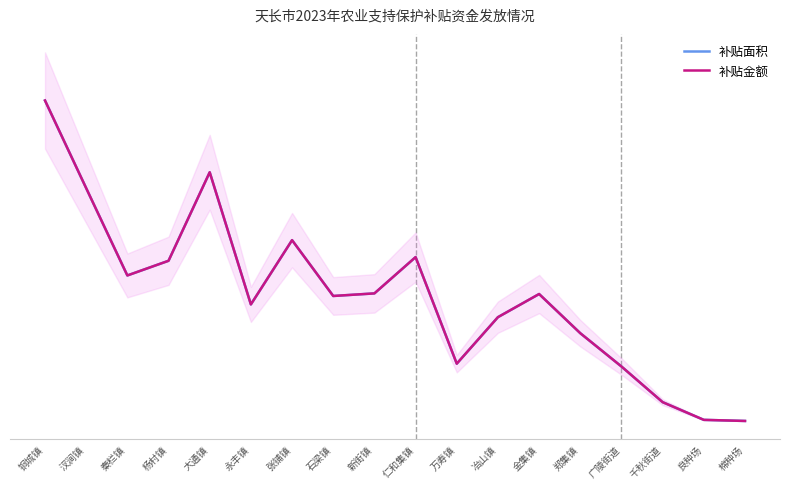

Where do 补贴面积 and 补贴金额 first cross each other?

汊涧镇 and 秦栏镇